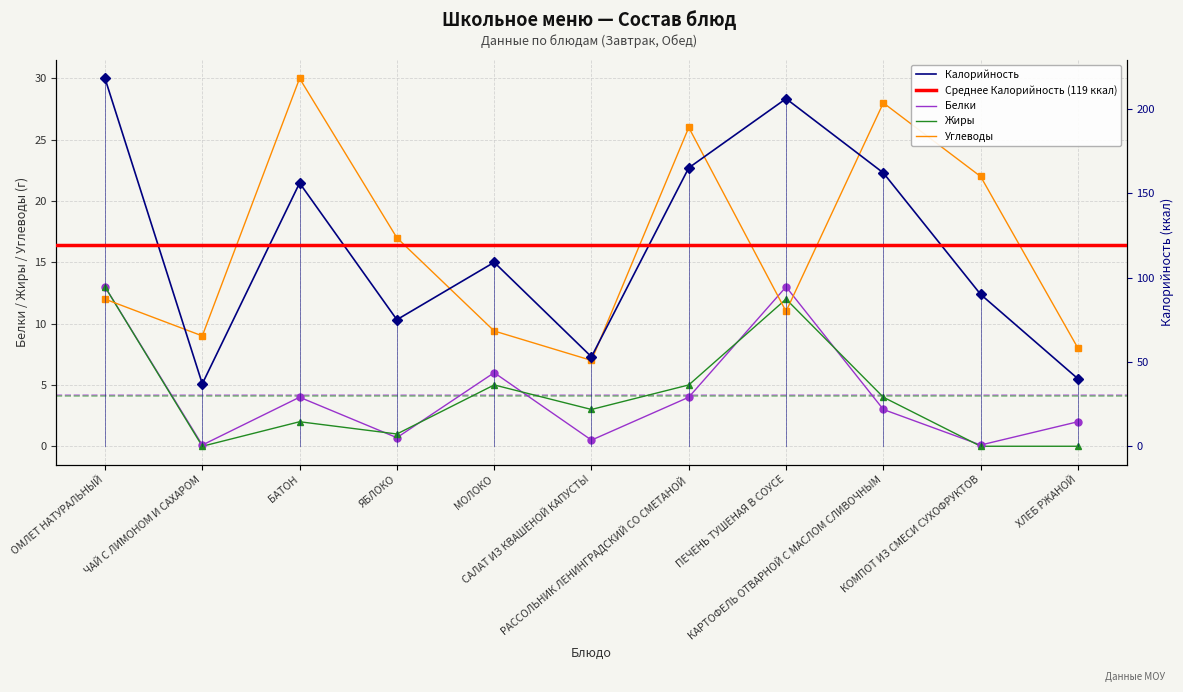

What is the difference between the highest and lowest values at ЧАЙ С ЛИМОНОМ И САХАРОМ?

37.0